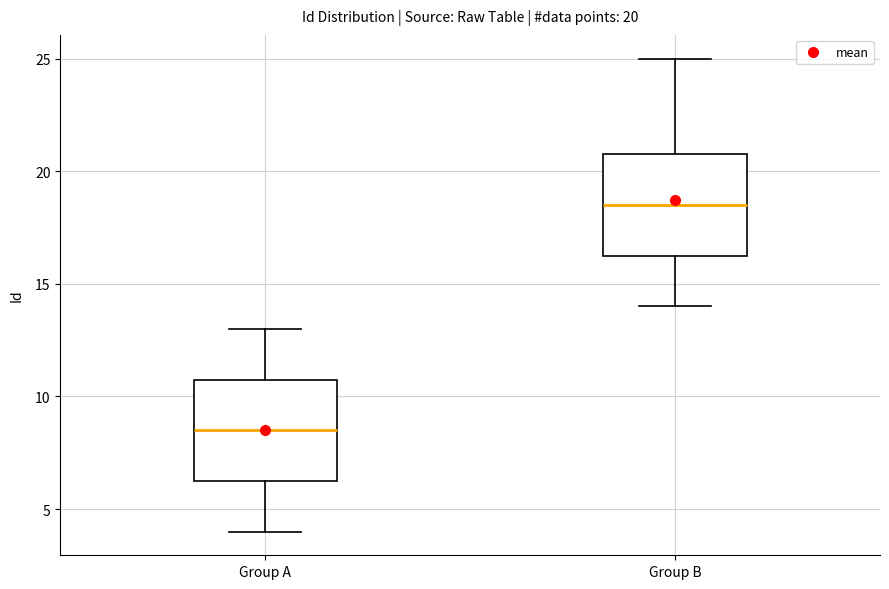

Which box's median line is the lowest?

Group A